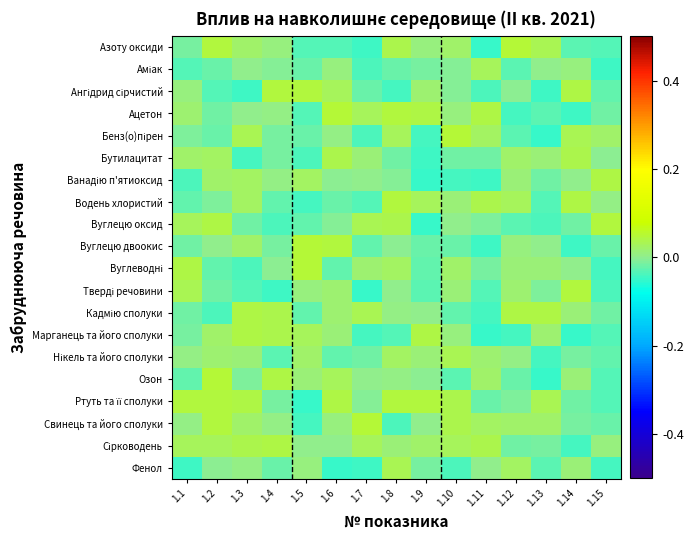

Rank the series by their maximum value, from lowest to highest.

Аміак, Фенол, Нікель та його сполуки, Бутилацитат, Марганець та його сполуки, Ванадію п'ятиоксид, Сірководень, Кадмію сполуки, Водень хлористий, Тверді речовини, Вуглецю оксид, Ангідрид сірчистий, Ртуть та її сполуки, Ацетон, Азоту оксиди, Вуглецю двоокис, Озон, Вуглеводні, Бенз(о)пірен, Свинець та його сполуки